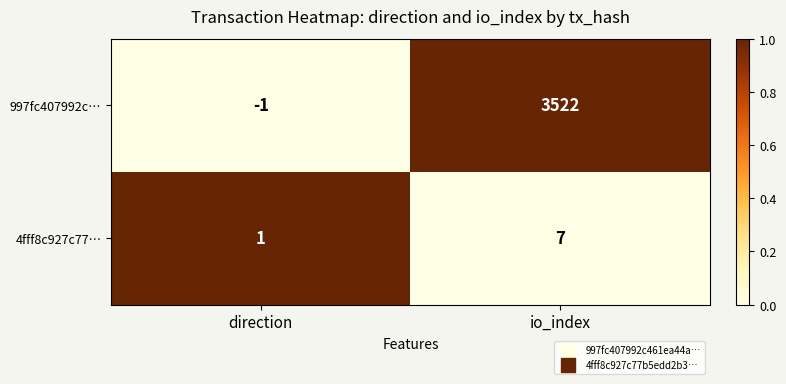

What is the difference between the 4fff8c927c77… values at io_index and direction?

6